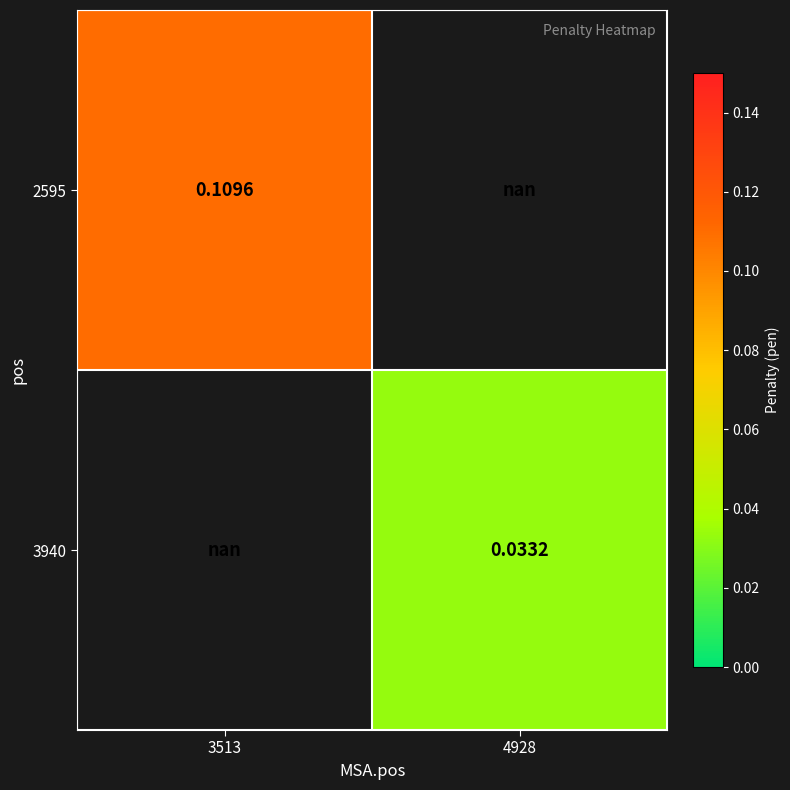

Is the value of 2595 at 3513 greater than the value of 3940 at 4928?

Yes